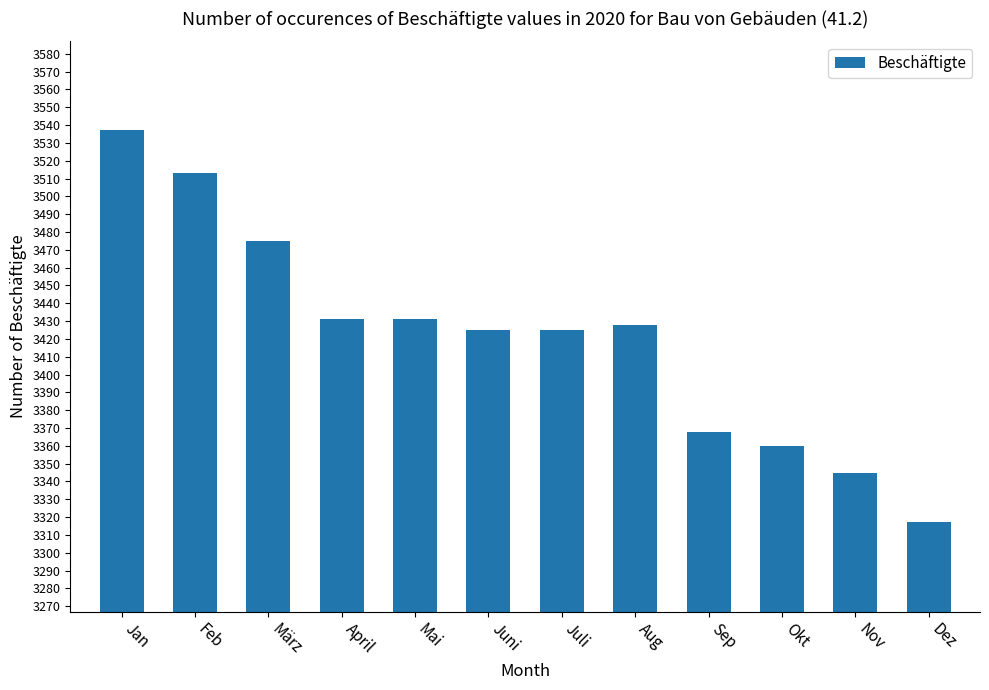

What is the sum of the values at Nov and Aug?

6773